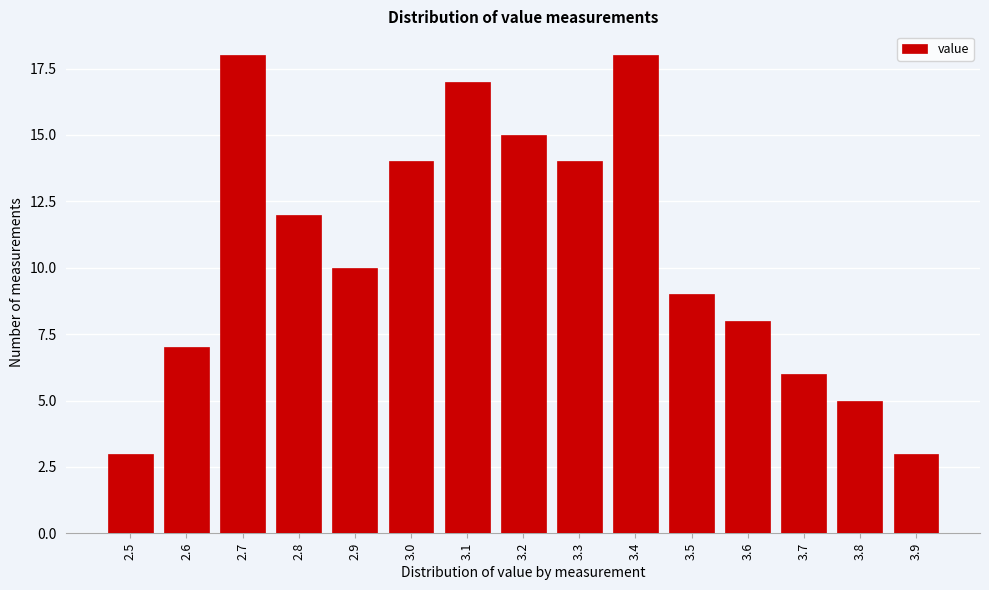

Reading left to right, list all the values displayed in this chart.

2.5=3	2.6=7	2.7=18	2.8=12	2.9=10	3.0=14	3.1=17	3.2=15	3.3=14	3.4=18	3.5=9	3.6=8	3.7=6	3.8=5	3.9=3